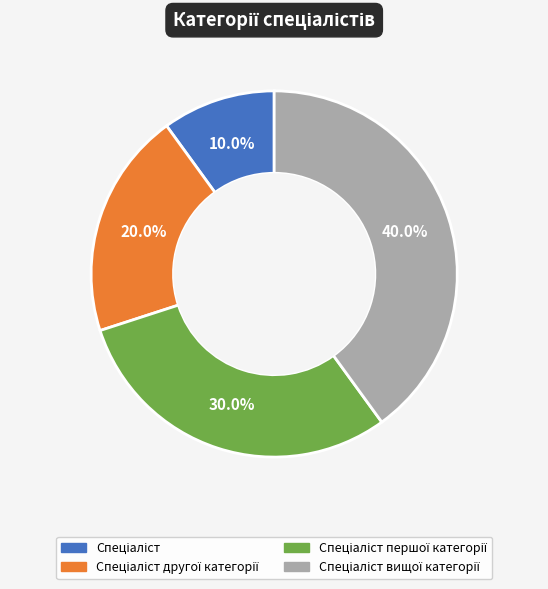

Is there any slice that represents more than half of the pie?

No